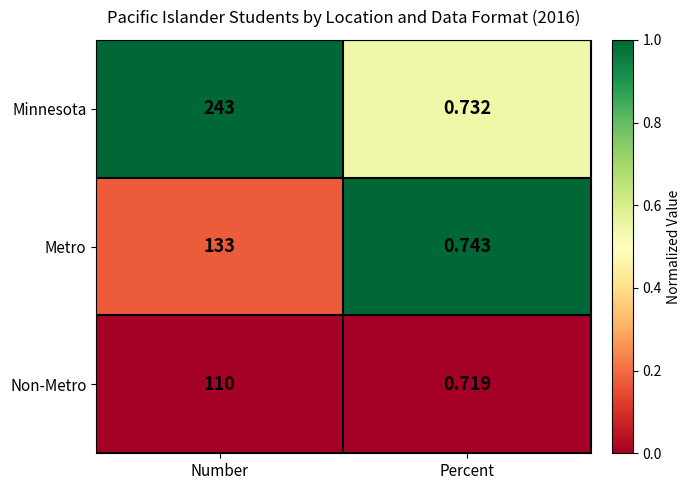

Rank the series at Percent from lowest to highest value.

Non-Metro, Minnesota, Metro